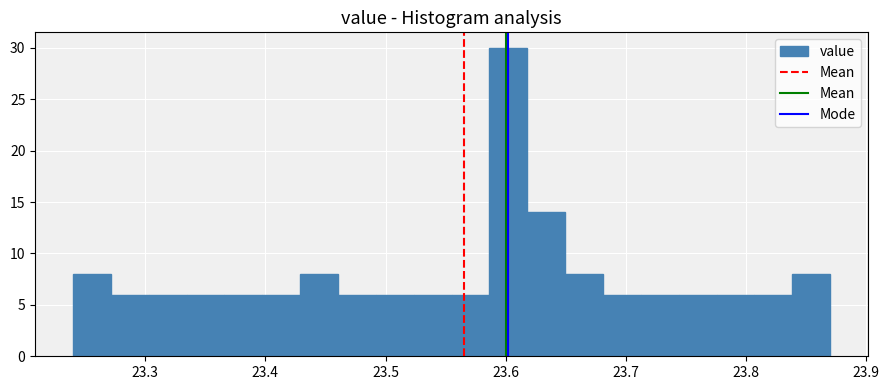

Read against the x-axis, roughly where is the centre of the tallest bar?

23.60